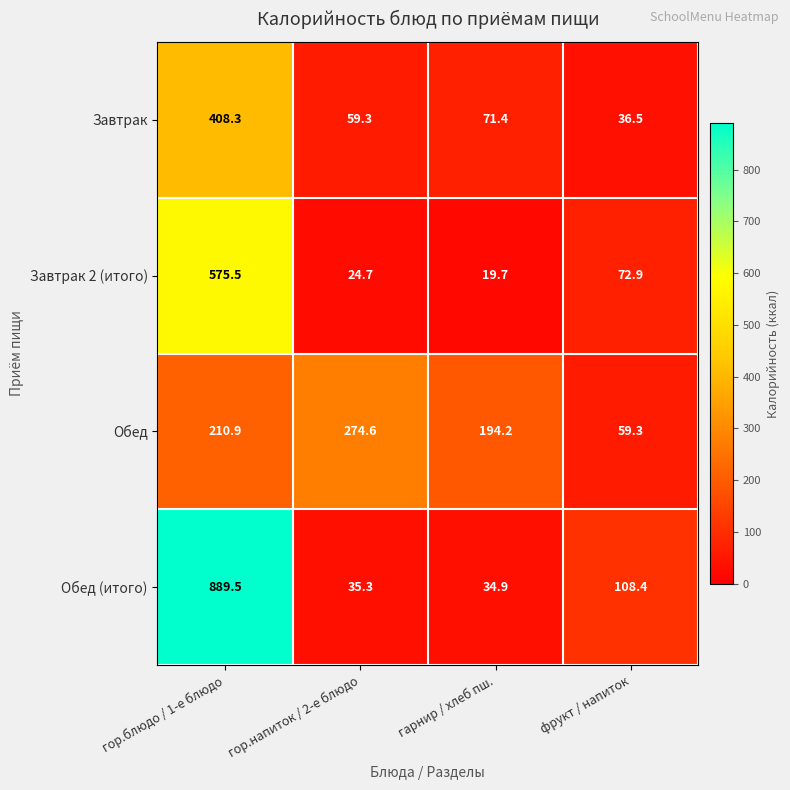

What is the smallest value displayed?

19.7